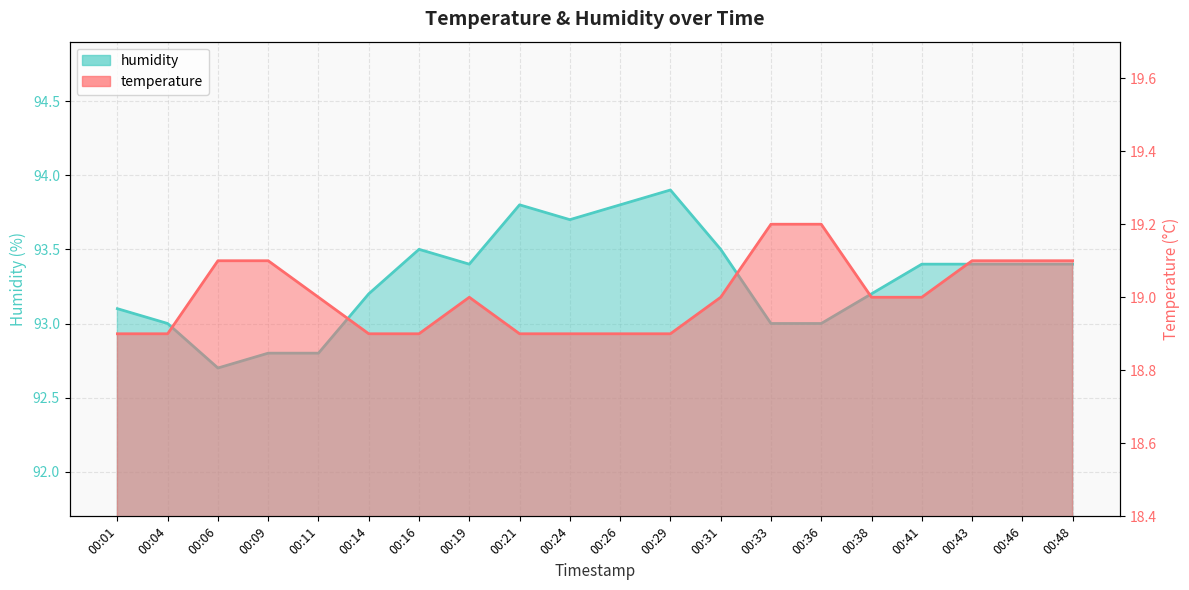

Count the number of data series in this chart.

2